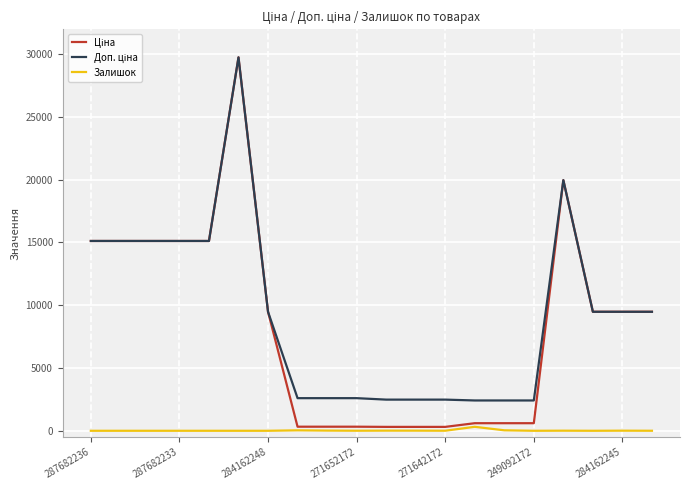

Does the chart display data point markers on the line(s)?

No